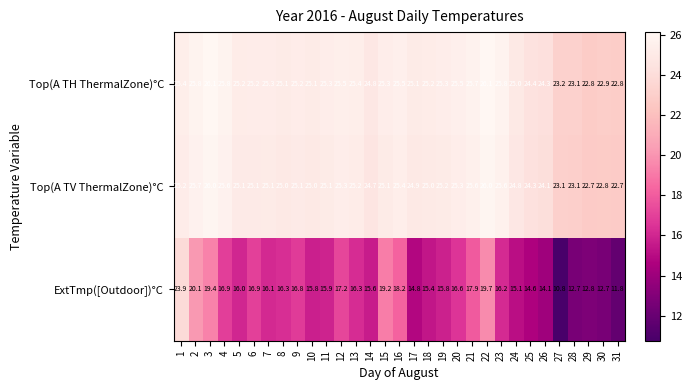

At 13, list the series in order from smallest to largest.

ExtTmp([Outdoor])°C, Top(A TV ThermalZone)°C, Top(A TH ThermalZone)°C